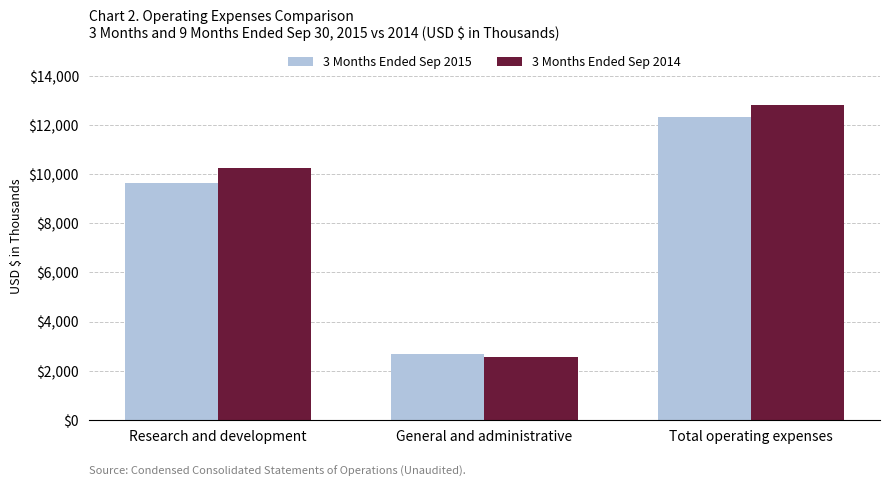

How many data points does each series have?

3